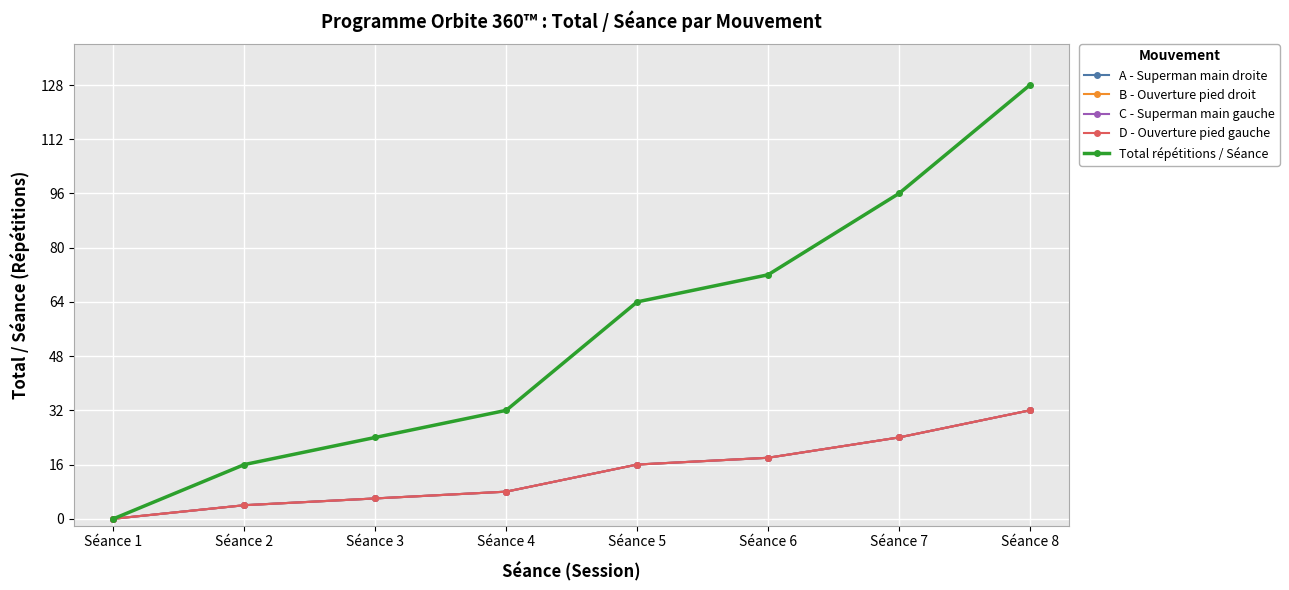

Does the chart have visible grid lines?

Yes